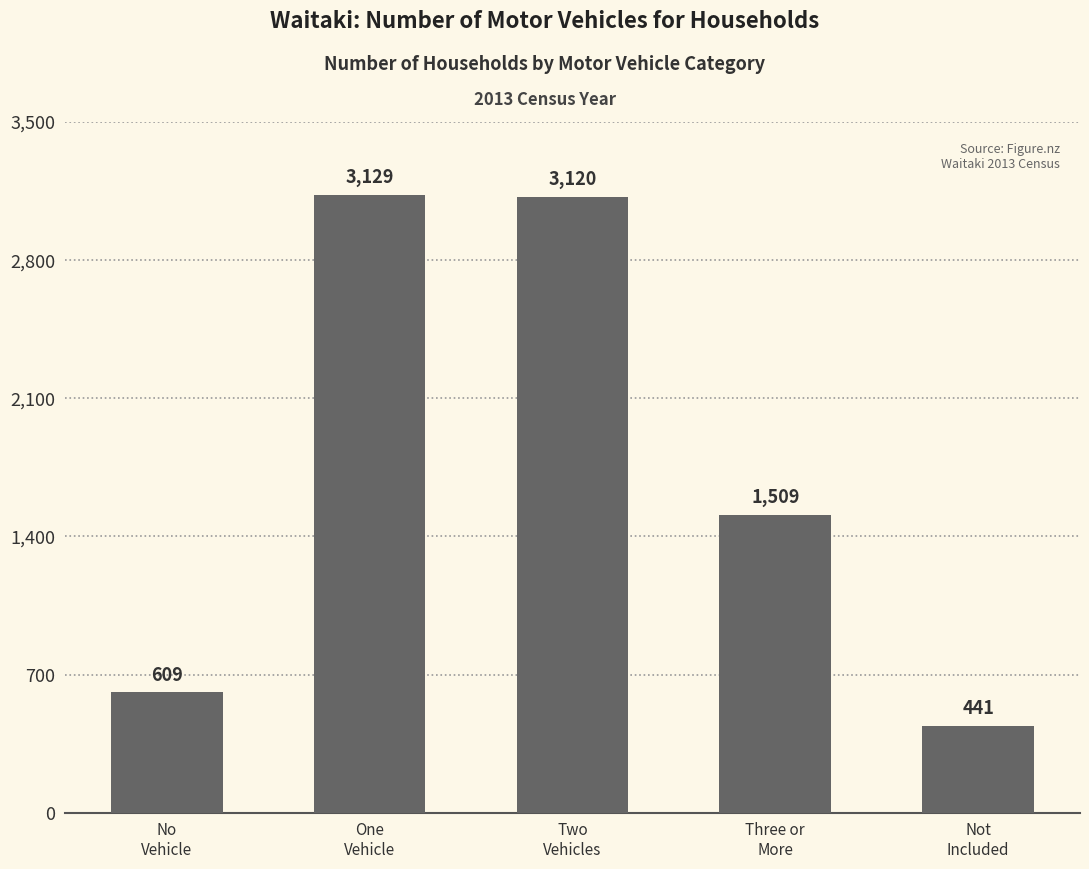

Is it true that the value at No
Vehicle is 880?

False